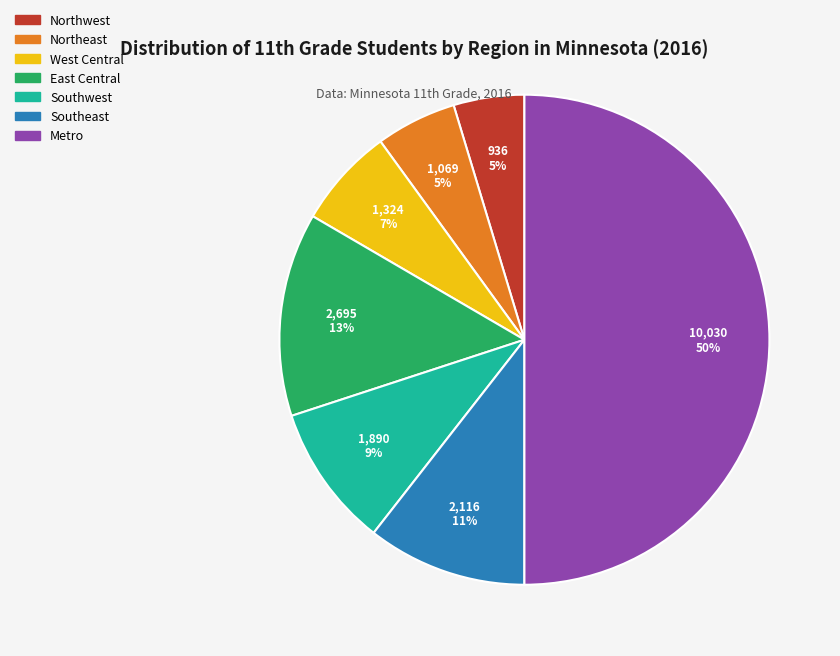

Which slice is the largest?

Metro